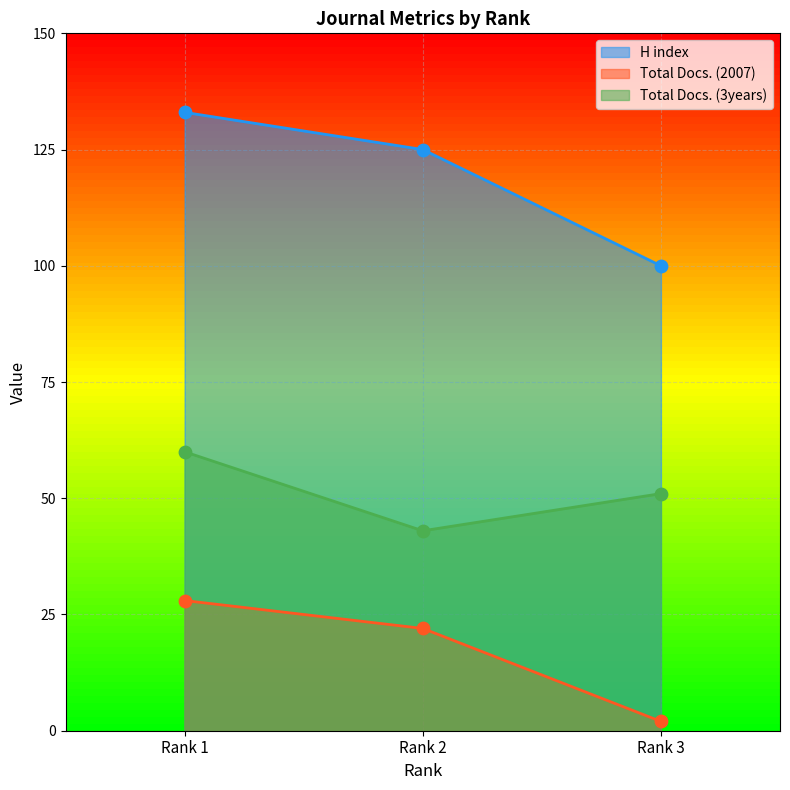

At which category is the sum across all series the highest?

Rank 1